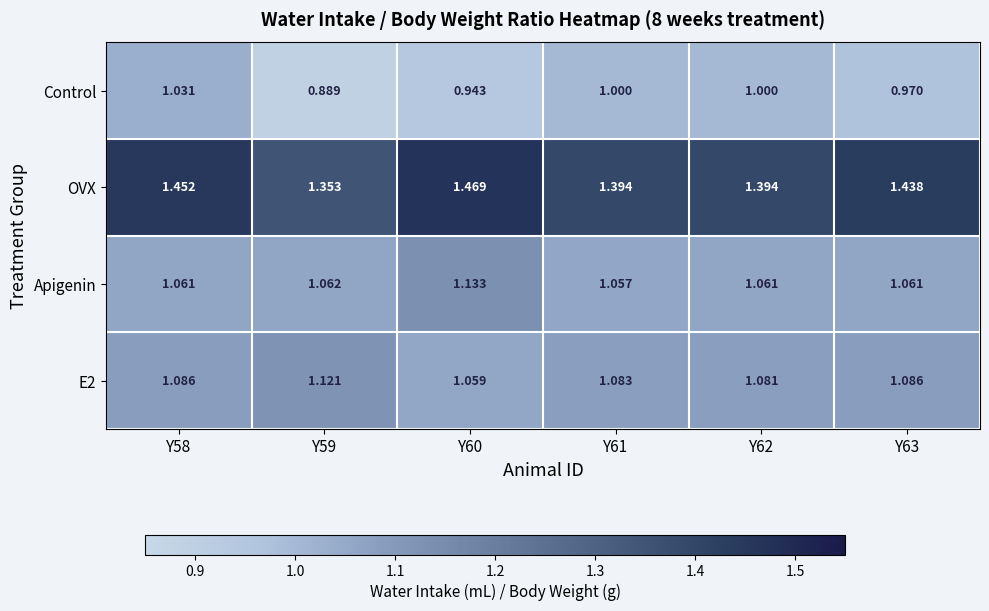

Which series has the largest total across all categories?

OVX